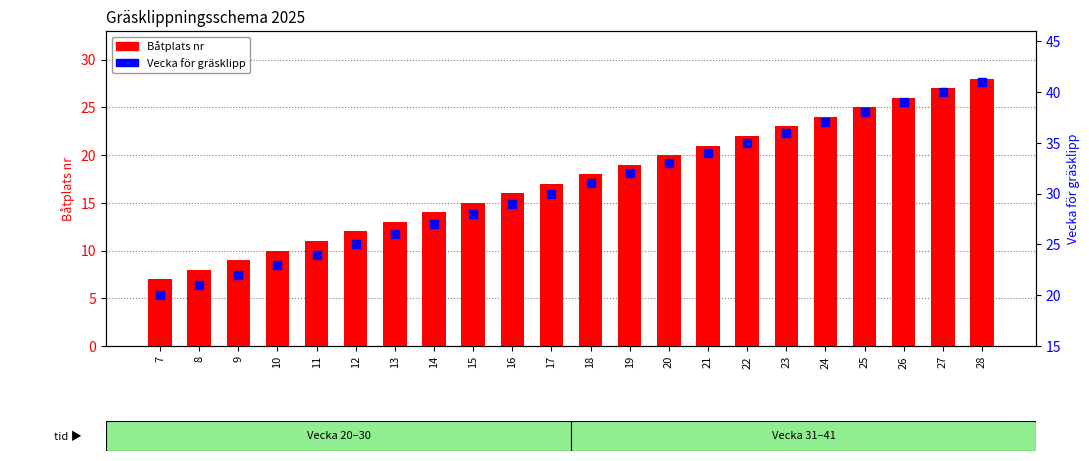

What are all the series names shown in the legend?

Båtplats nr, Vecka för gräsklipp